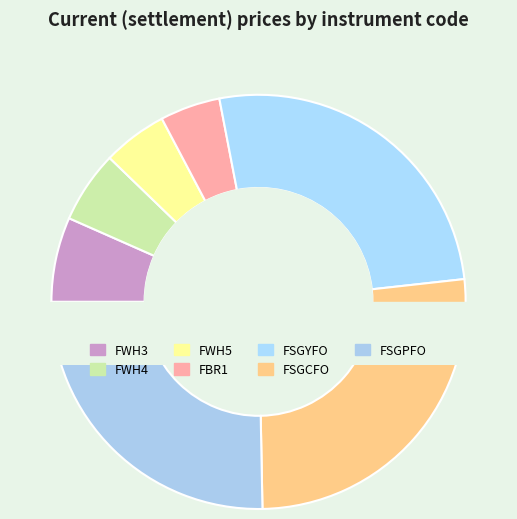

Does any single category account for the majority?

No